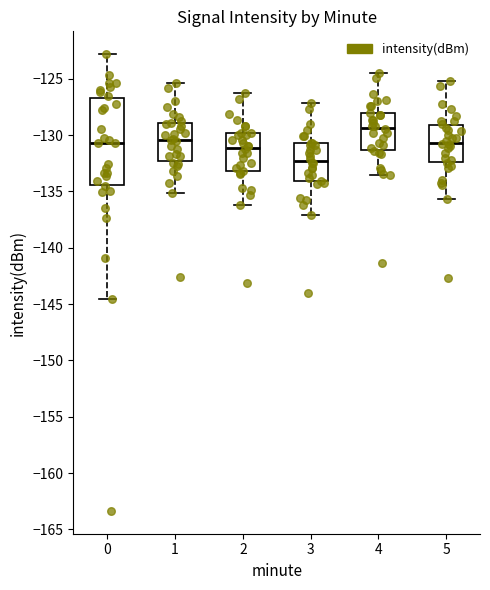

Where does the lower whisker of the box at x = 3 end on the y-axis? The values are not printed on the chart, so give them approximately, as read against the axis.

-137.0